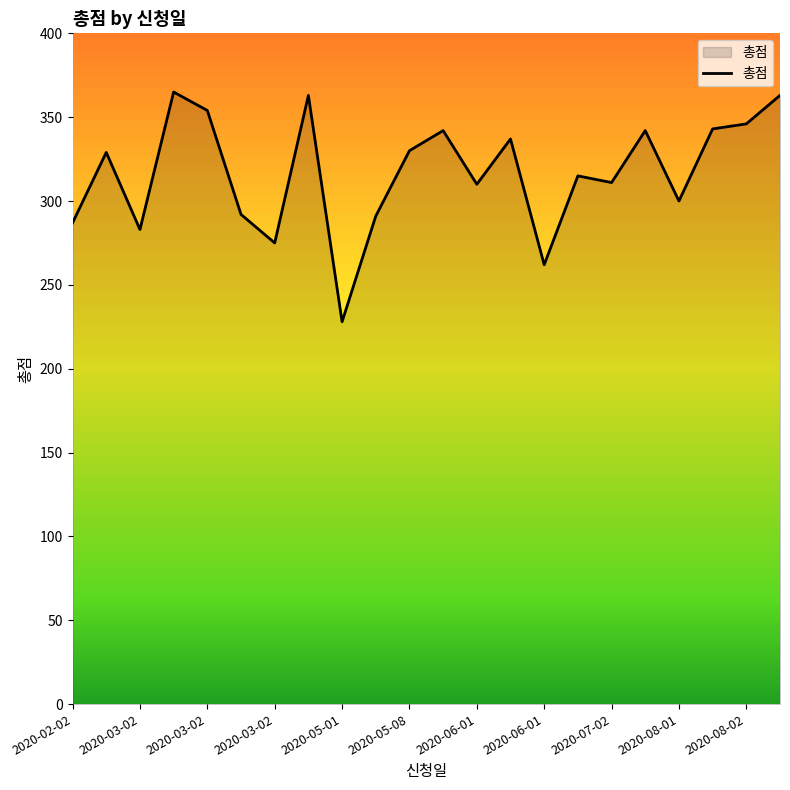

What is the maximum value shown in the chart?

365